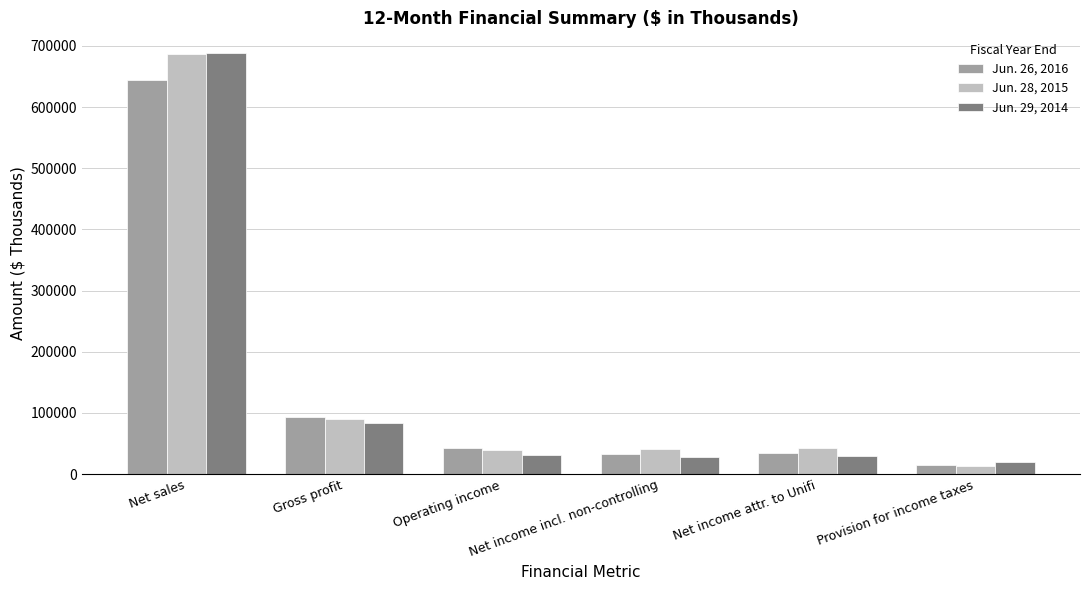

What is the lowest value of the Jun. 26, 2016 series?

15073